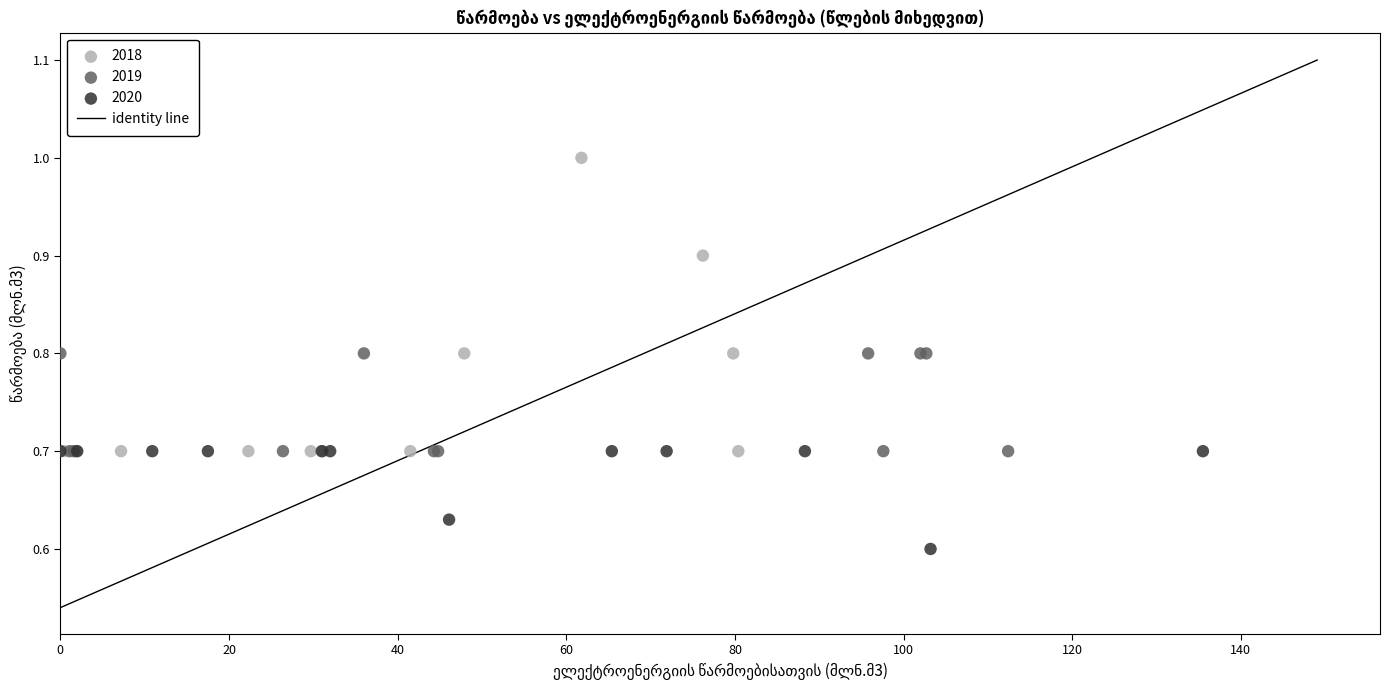

Which series contains the highest Y value?

2018